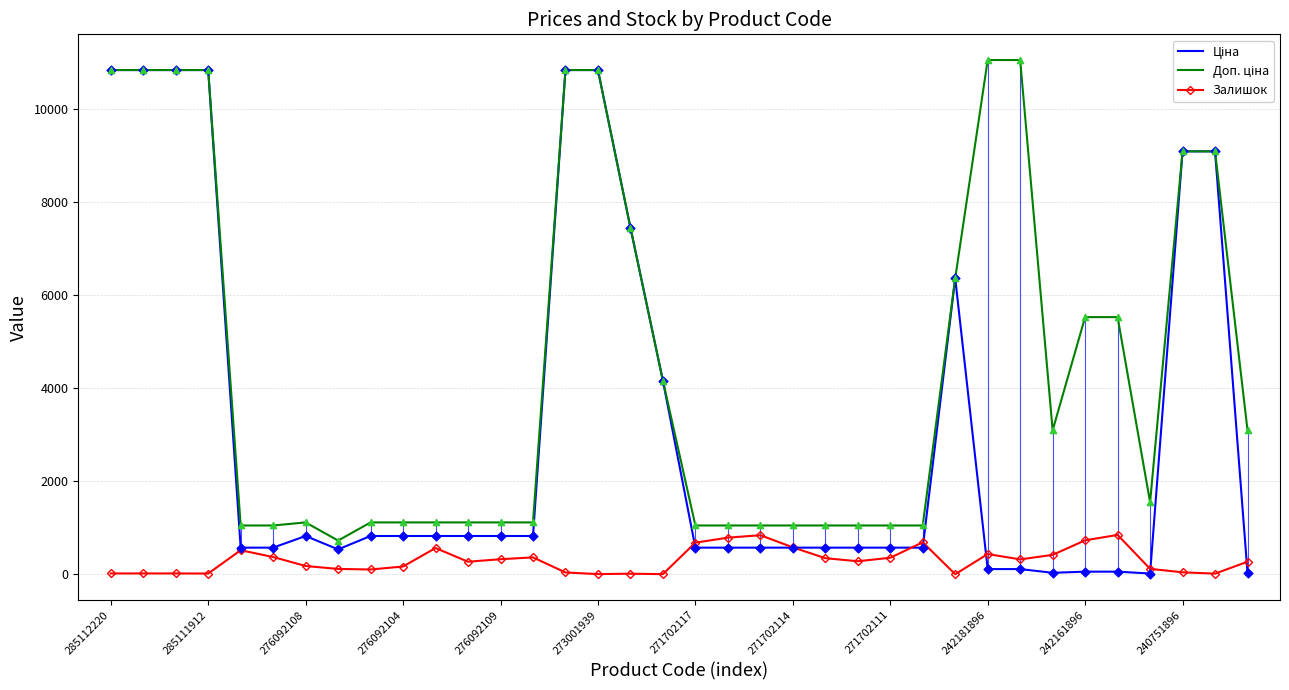

What are all the series names shown in the legend?

Ціна, Доп. ціна, Залишок